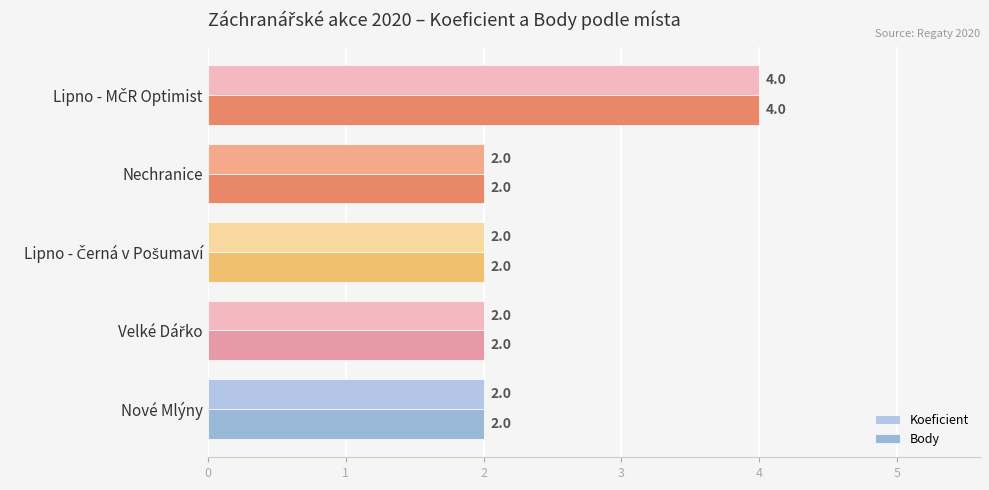

Reading left to right, list all the values displayed in this chart.

Koeficient: 2	2	2	2	4
Body: 2	2	2	2	4